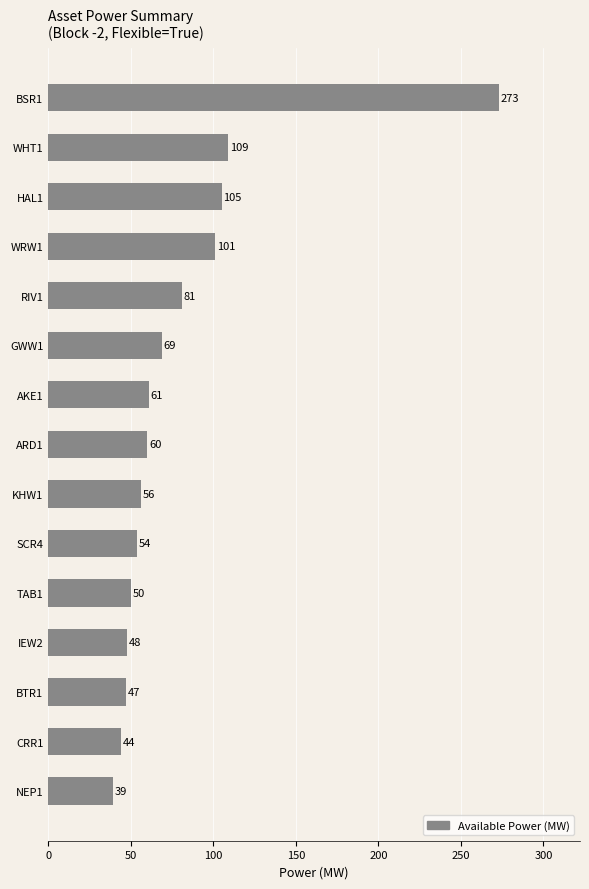

The value at GWW1 is 69. True or false?

True